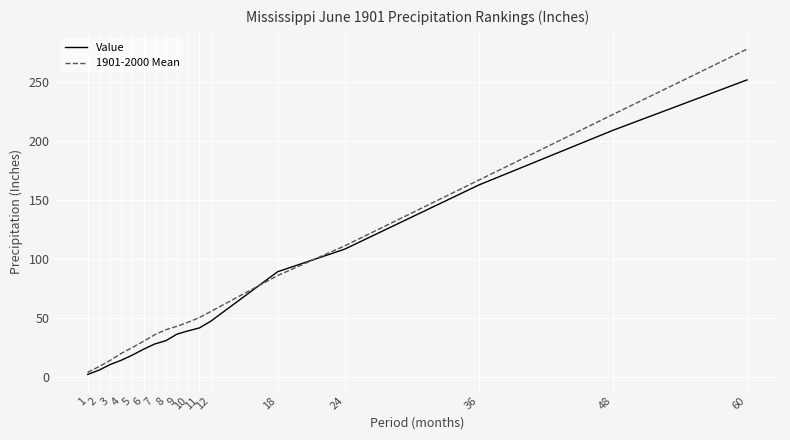

Which category has the highest value in the Value series?

60